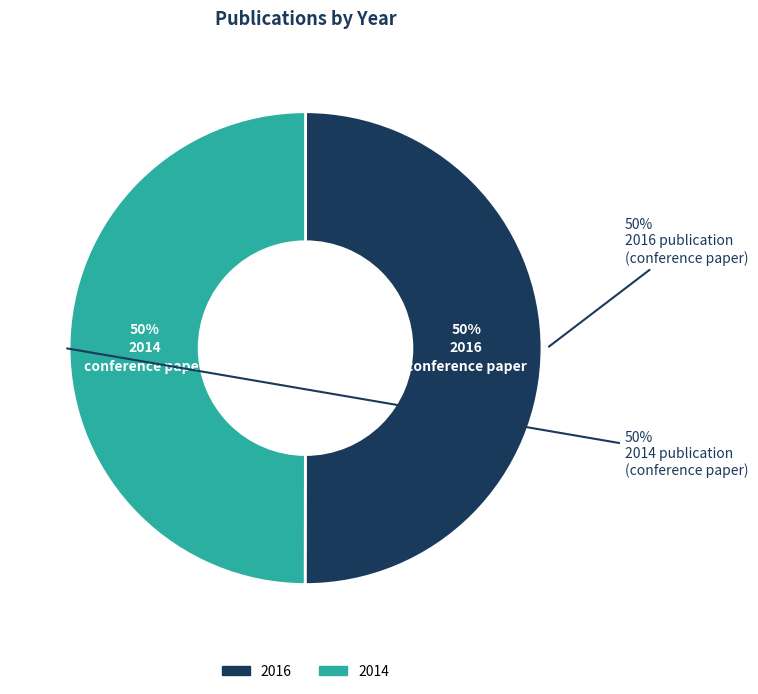

What portion of the pie excludes 2016?

50.0%